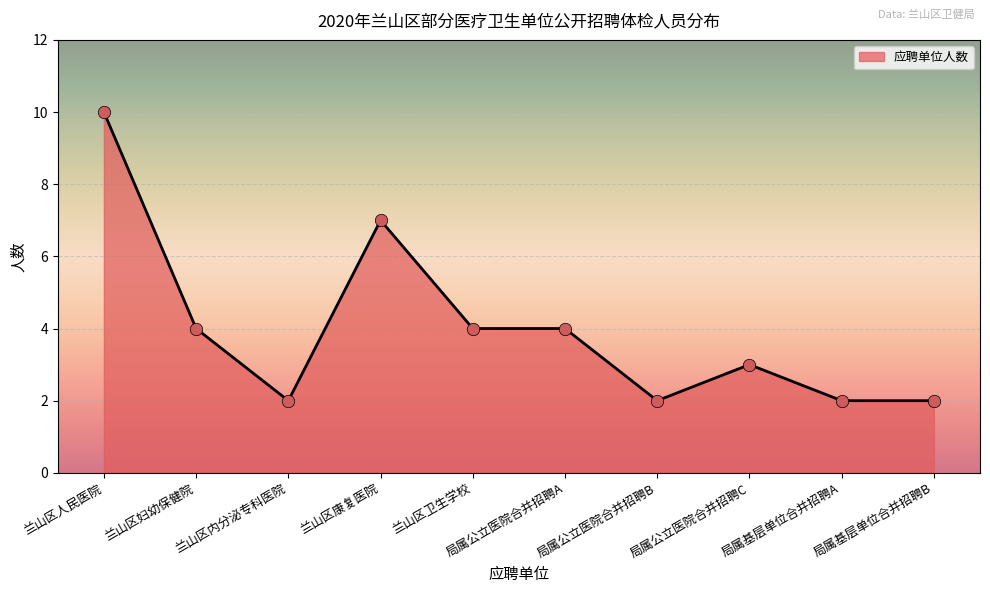

Which has a higher value, 局属公立医院合并招聘C or 兰山区人民医院?

兰山区人民医院